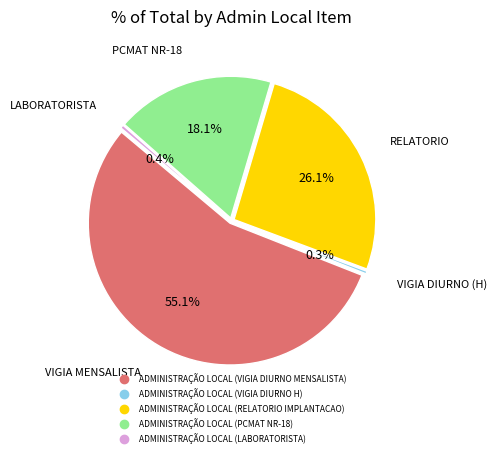

What is the majority slice?

ADMINISTRAÇÃO LOCAL (VIGIA DIURNO MENSALISTA)